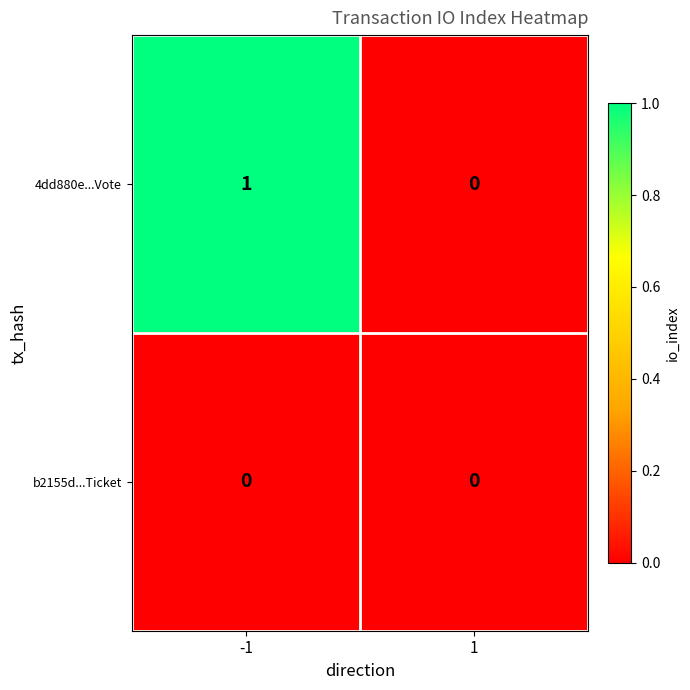

Rank the series by their average value, from highest to lowest.

4dd880e...Vote, b2155d...Ticket